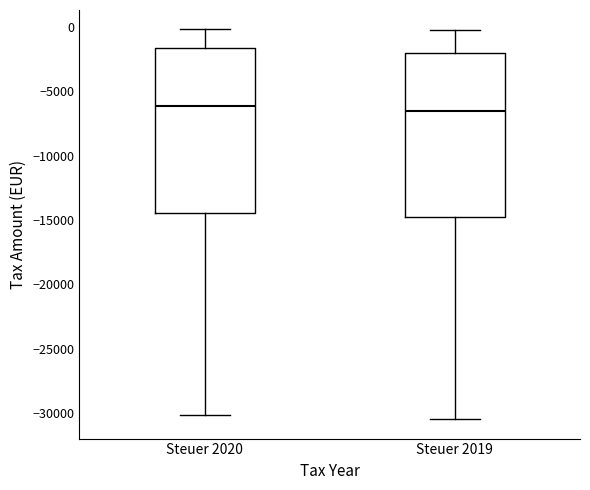

Where is the upper edge of the box for Steuer 2019 on the y-axis? The values are not printed on the chart, so give them approximately, as read against the axis.

-2000